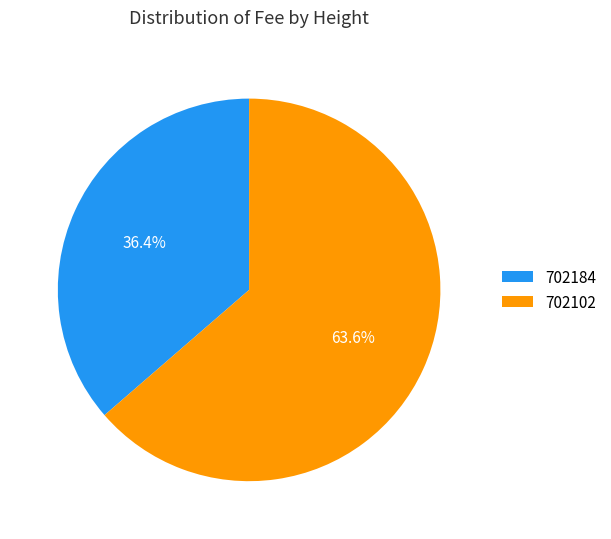

How much of the chart is everything except 702184?

63.6%